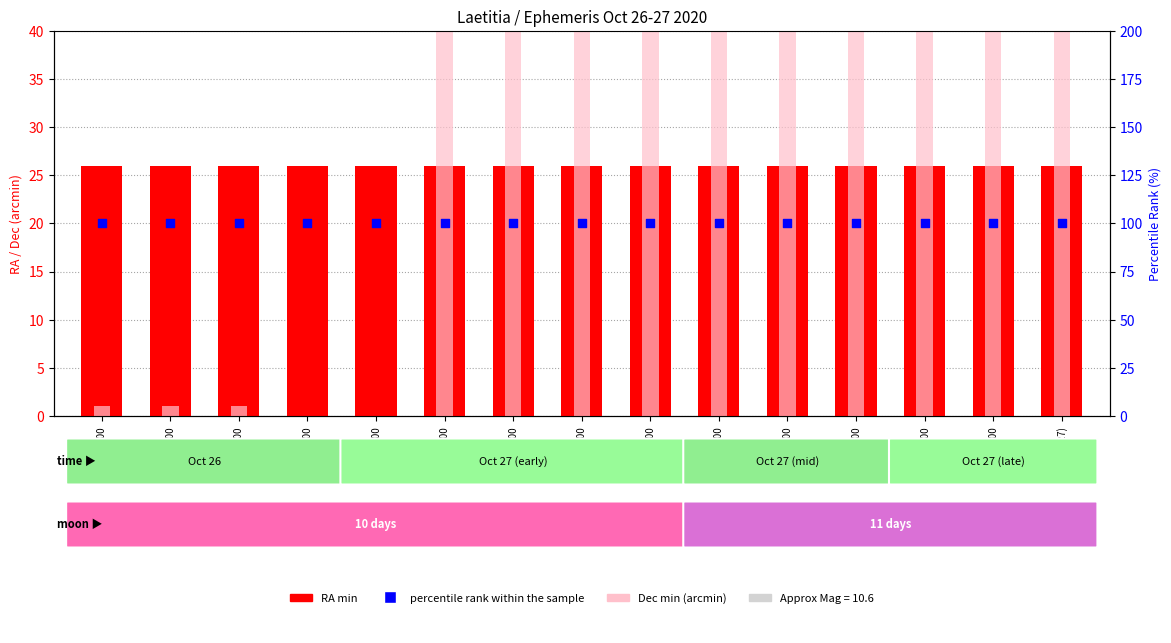

At which category is the sum across all series the highest?

01:00